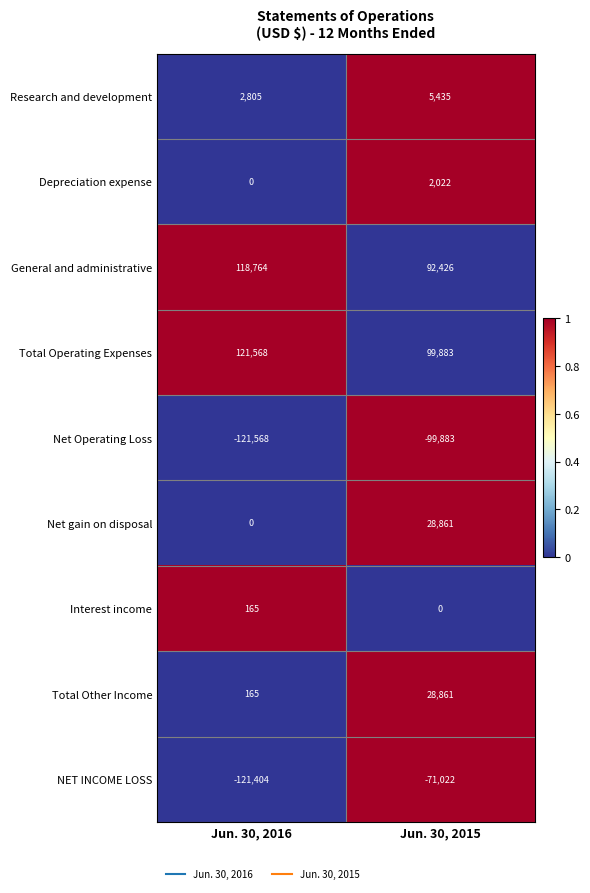

Is it true that Total Operating Expenses equals 135775 at Jun. 30, 2015?

False